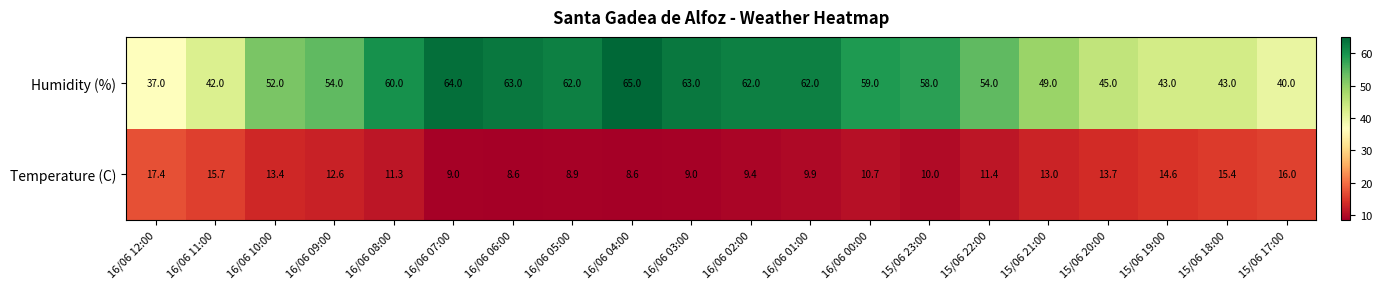

What is the average value of the Temperature (C) series?

11.9